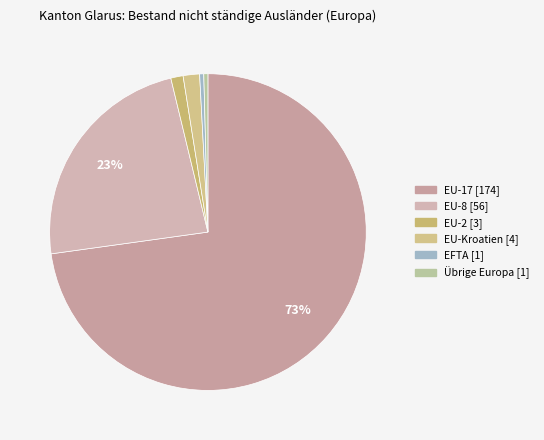

Is it true that EU-2 is 1% of the pie?

True